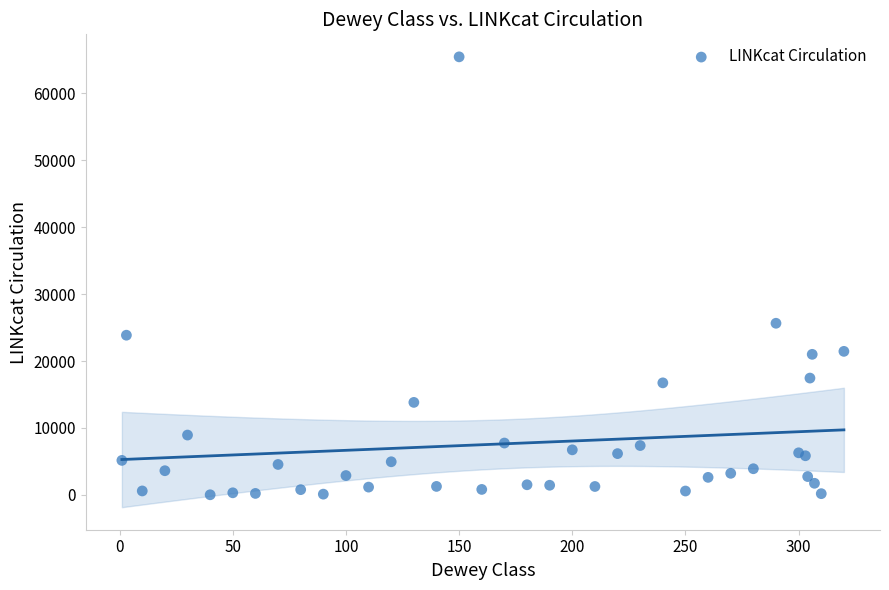

What Y value in the scatter plot is closest to 32732?

25642